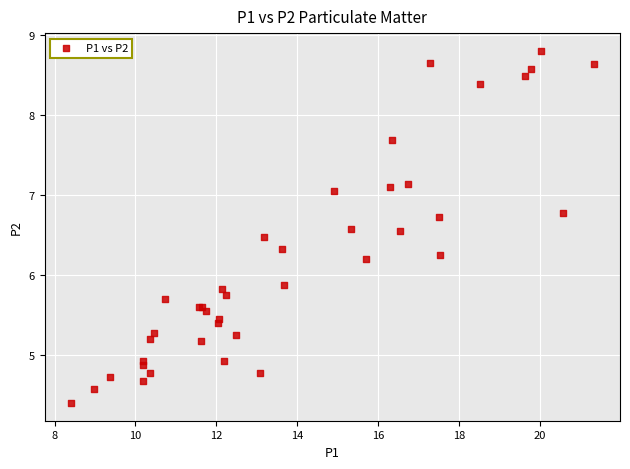

What Y value in the scatter plot is closest to 6?

5.9